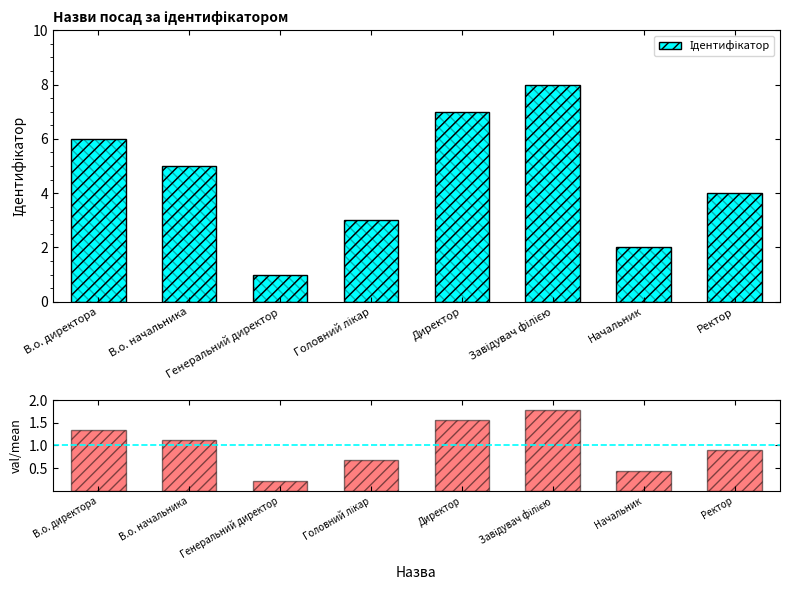

Are the bars grouped side by side (vs. stacked)?

Yes